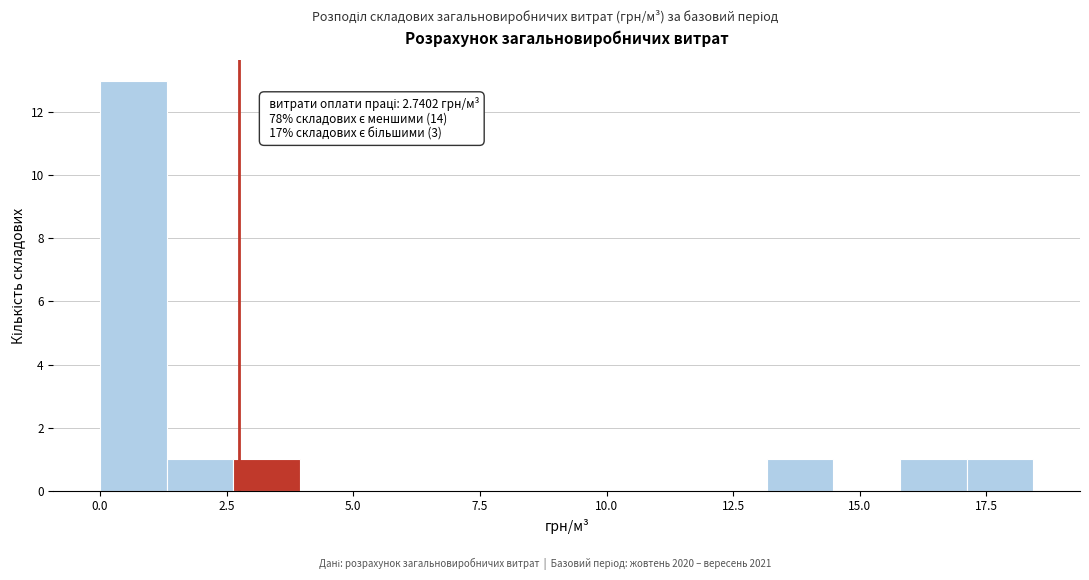

Around what value on the x-axis is the tallest bar? Give the approximate position of its centre, as read against the axis.

0.5